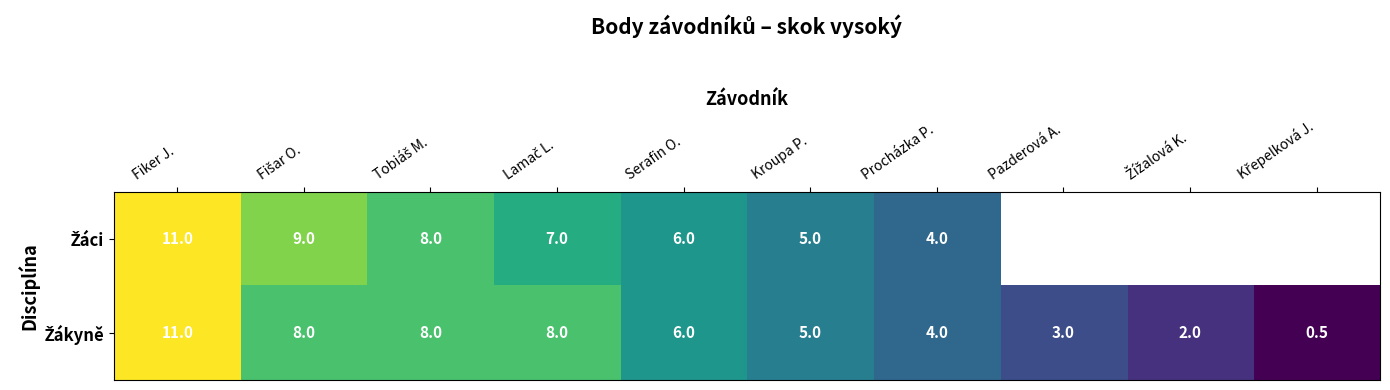

What is the minimum value for Žákyně?

0.5